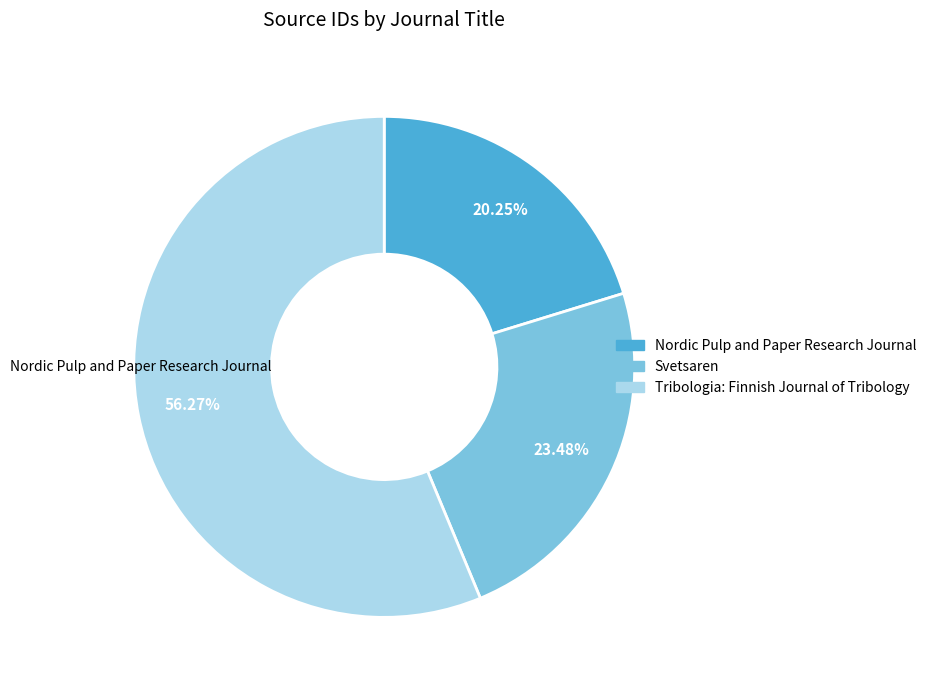

How many segments does this pie chart have?

3